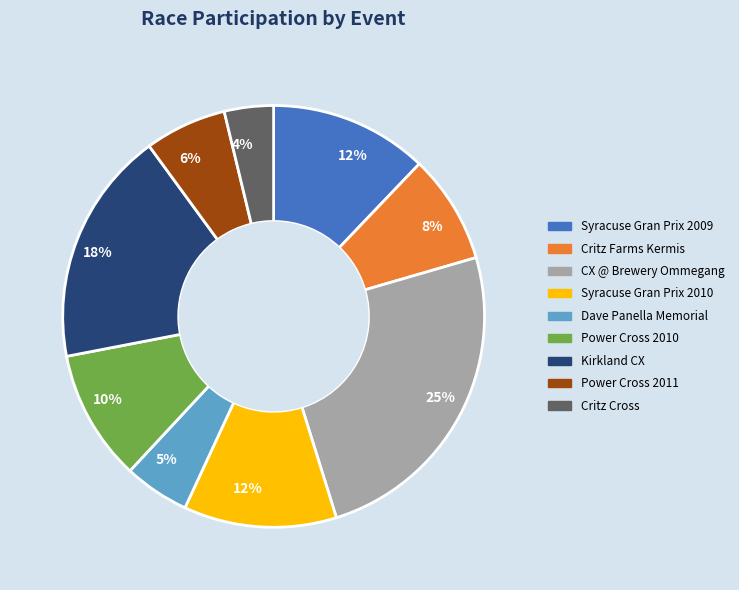

To the nearest percent, what is the difference between the largest and smallest slice percentages?

21%